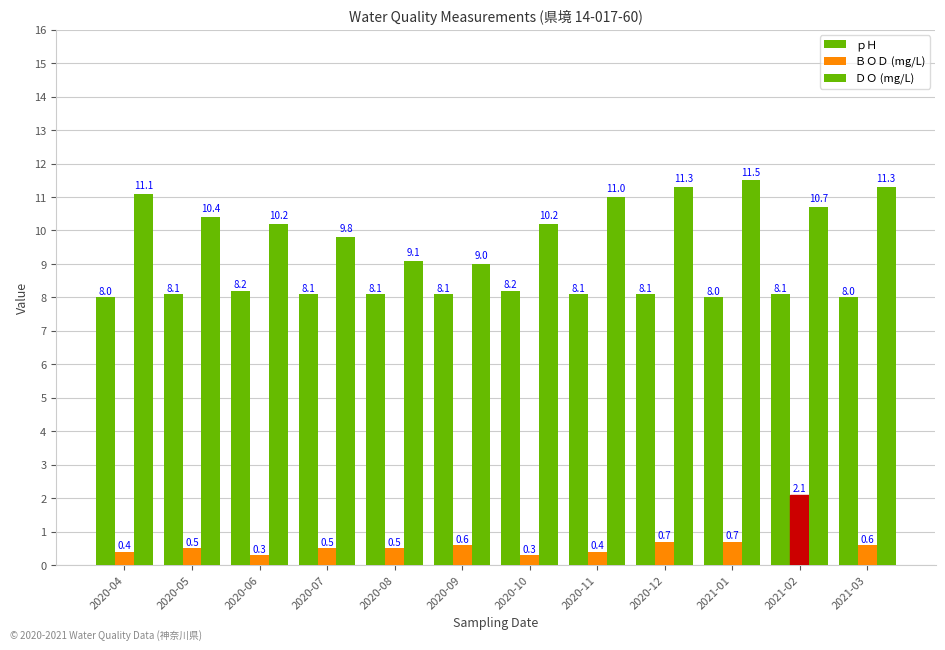

Is it true that ｐＨ equals 8.1 at 2020-08?

True